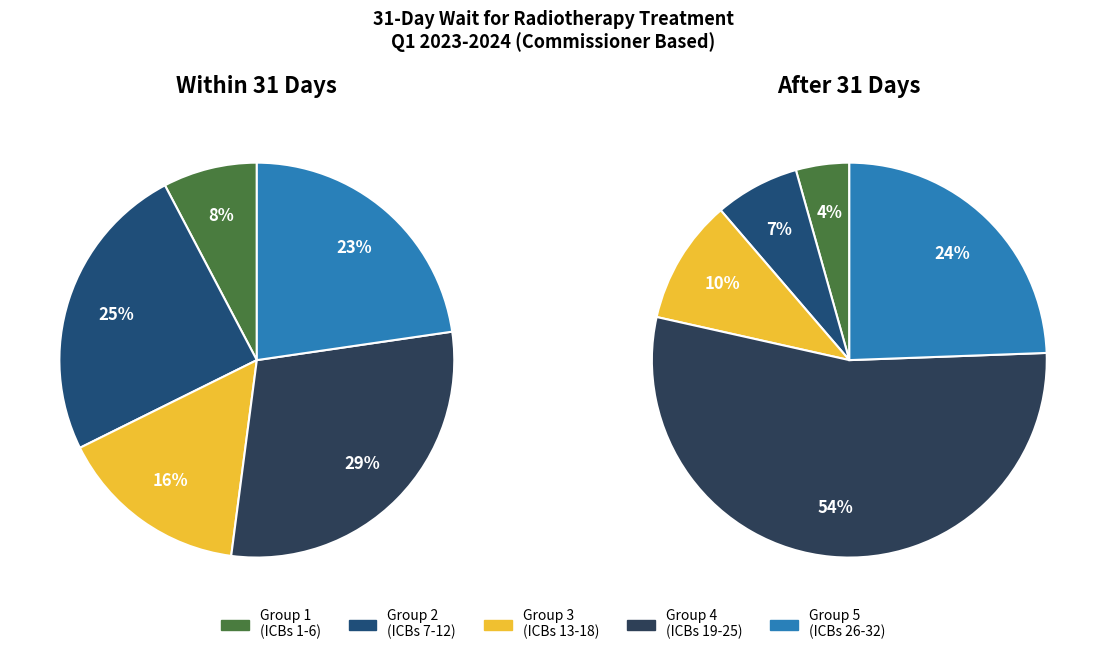

Is it true that QUE is 1% of the pie?

False